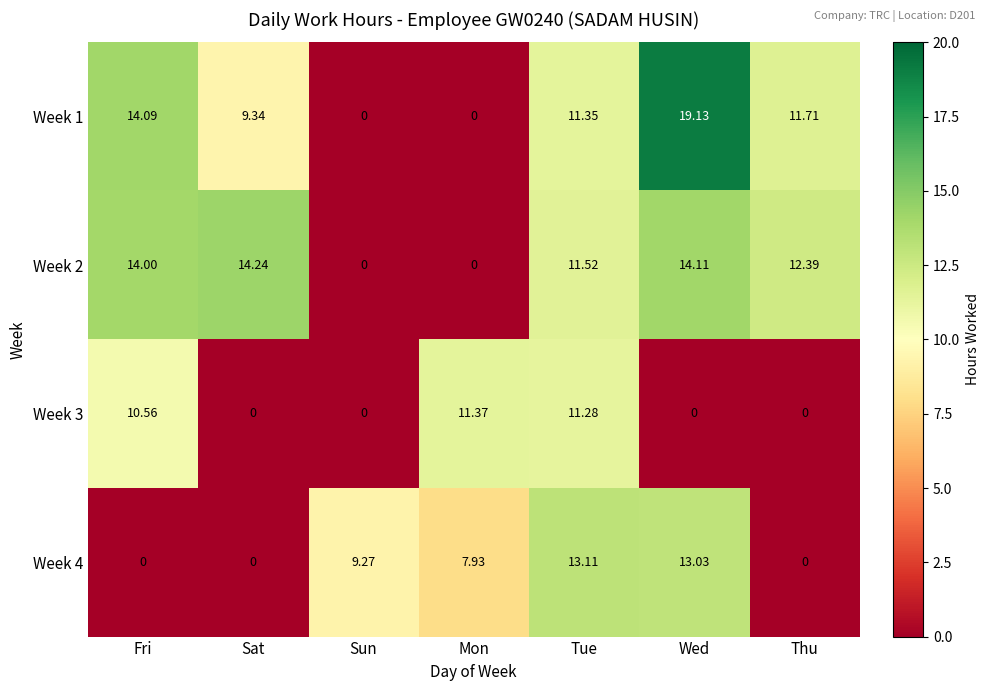

What is the difference between the highest and lowest values at Sun?

9.3